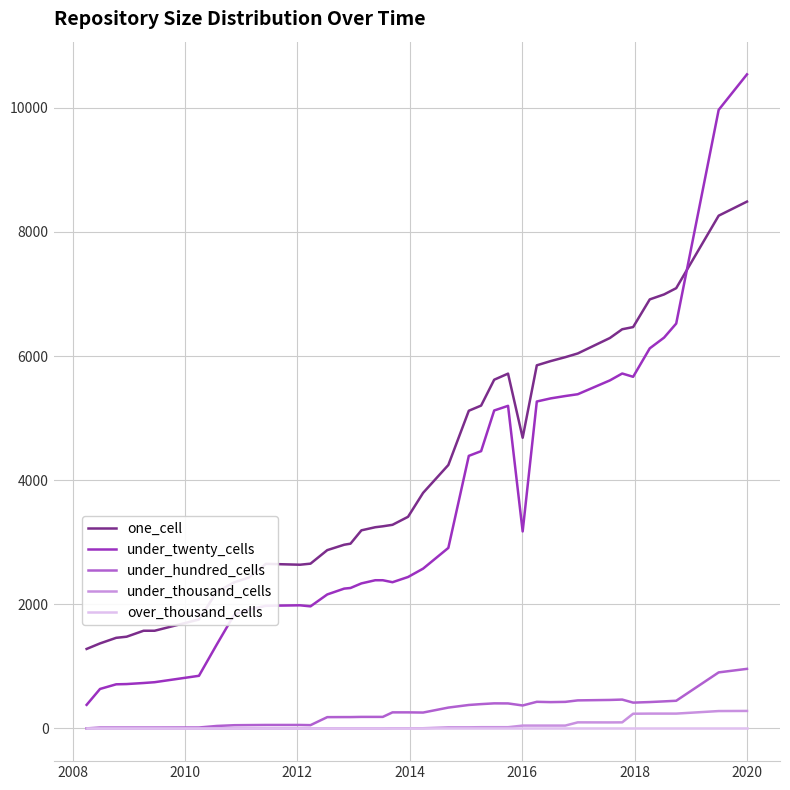

How many distinct data groups are displayed?

5